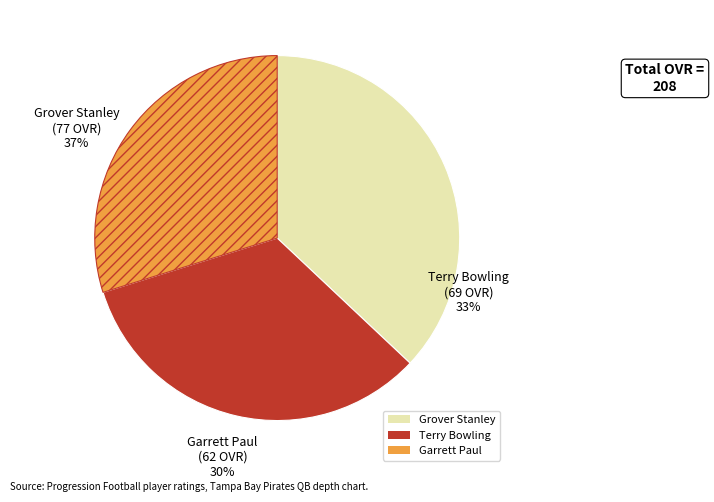

Is there a majority slice in this chart?

No